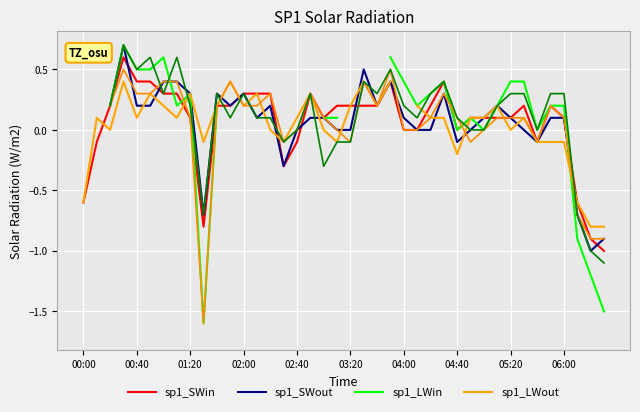

The sp1_SWin series shows 0.3 at 03:20. True or false?

False